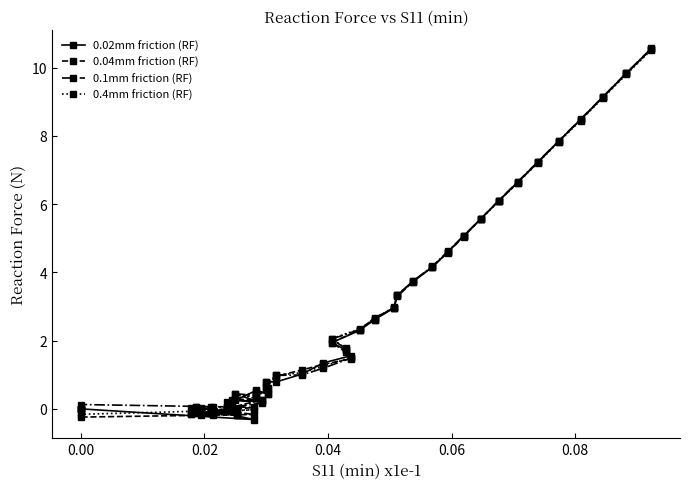

How many intersections are there between 0.4mm friction (RF) and 0.02mm friction (RF)?

12